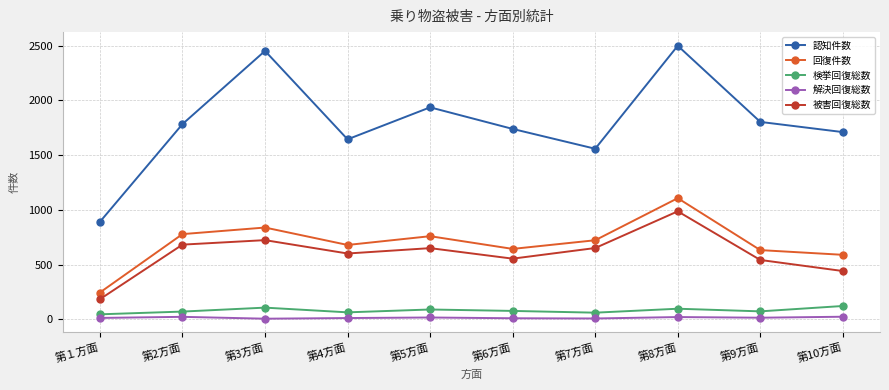

What are all the series names shown in the legend?

認知件数, 回復件数, 検挙回復総数, 解決回復総数, 被害回復総数